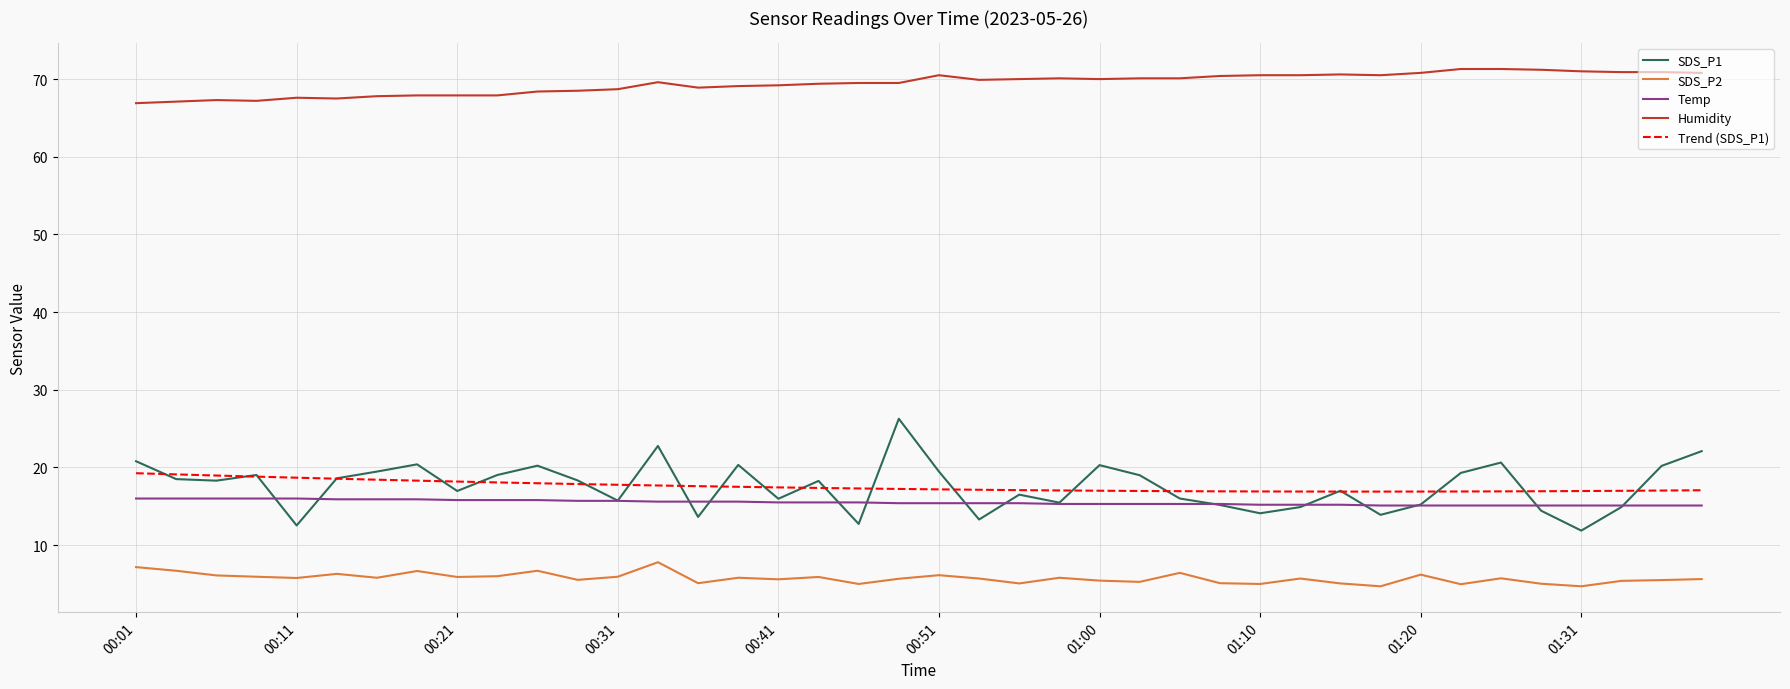

True or false: SDS_P2 and SDS_P1 cross at least once.

False